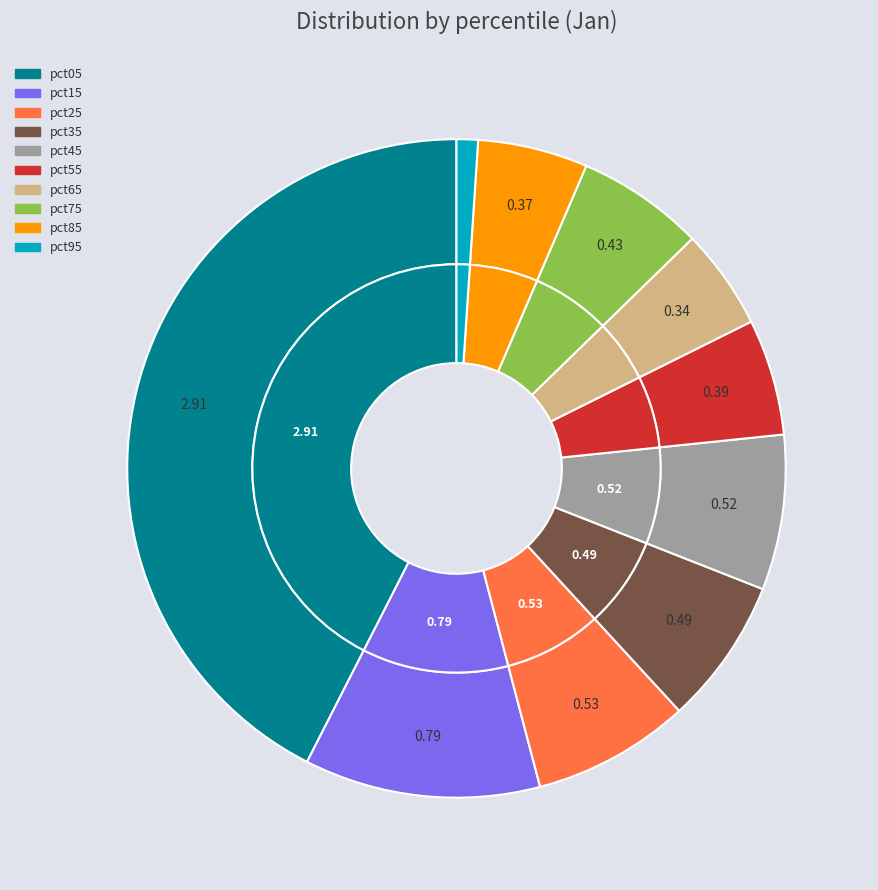

Is 4 the majority of the pie?

No